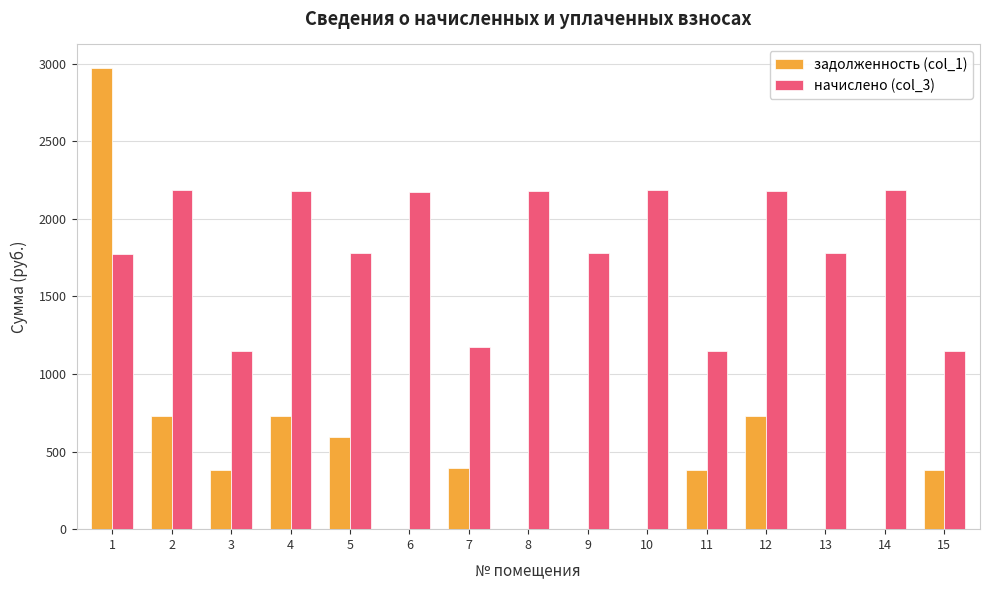

How many groups of bars are there?

15